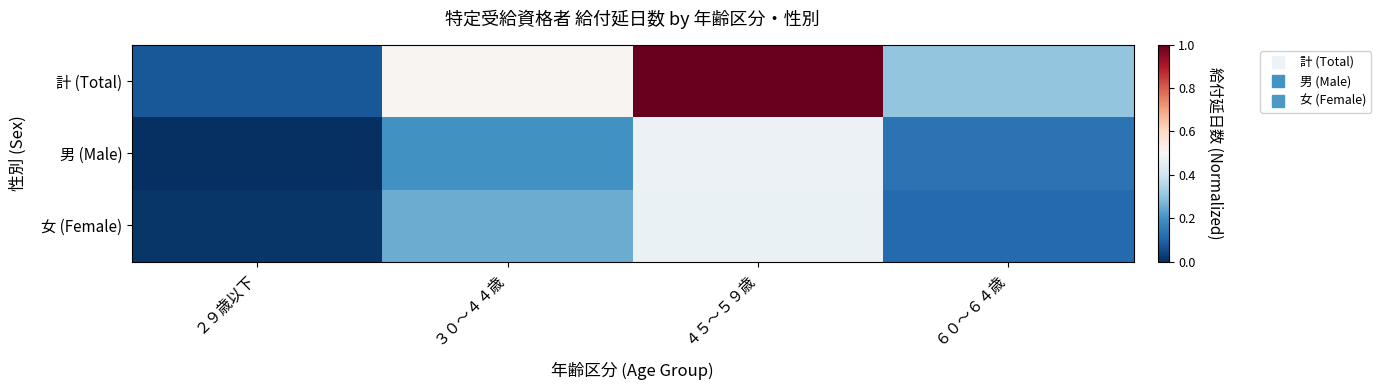

Which series changed the most between ３０～４４歳 and ６０～６４歳?

計 (Total)